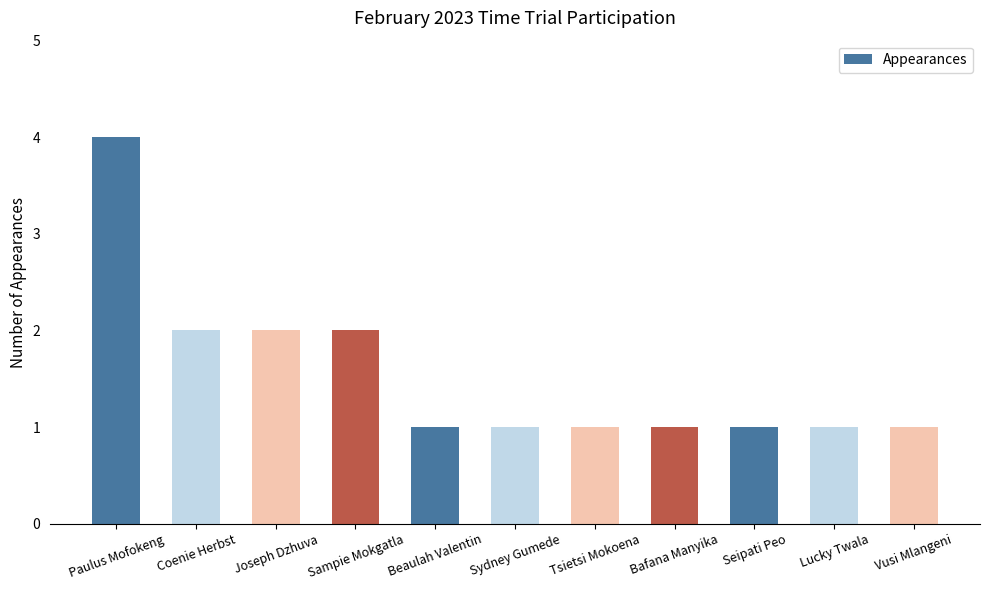

What is the sum of all values?

17